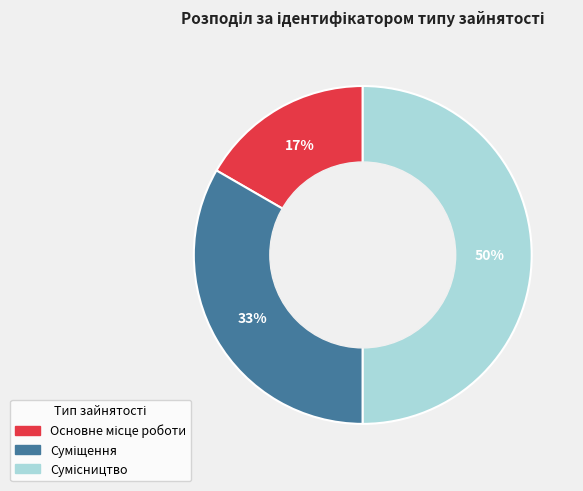

To the nearest percent, what is the average slice percentage?

33%